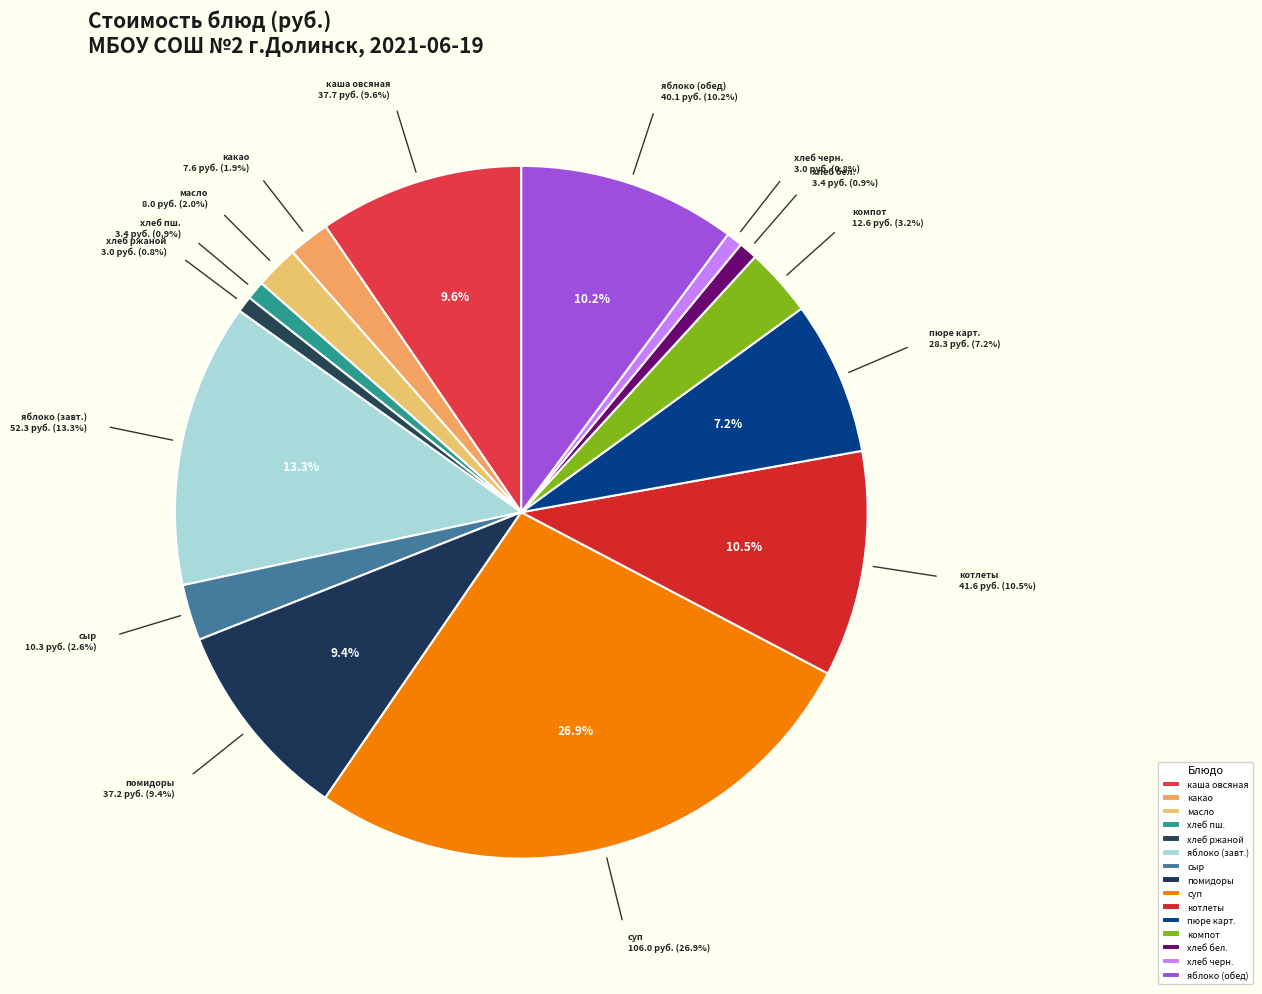

What is the ratio of the value at пюре картофельное to the value at сыр порциями?

2.7